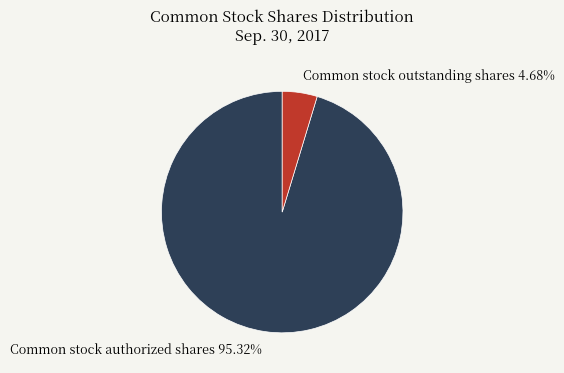

How many segments does this pie chart have?

2